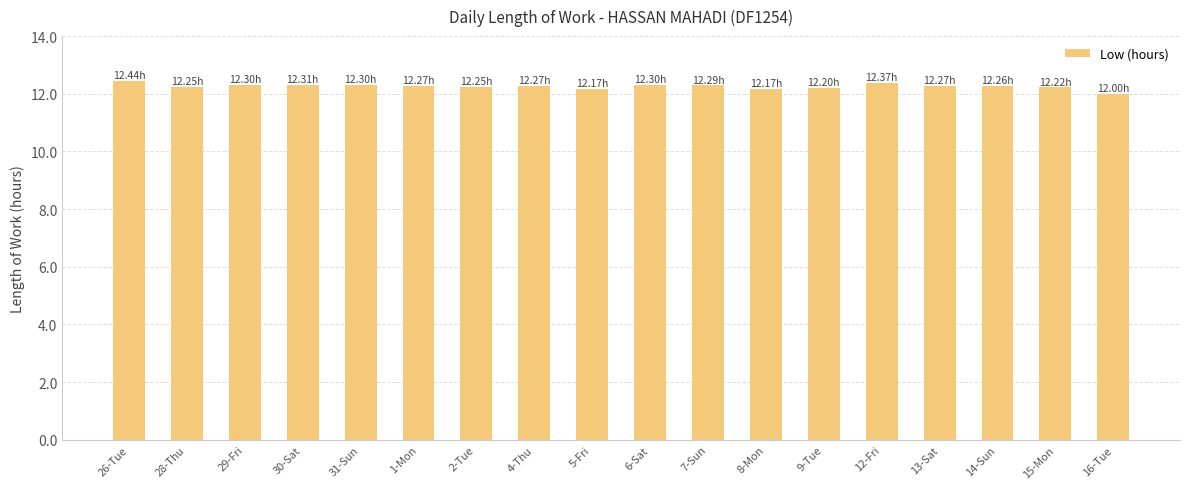

What is the sum of all values?

220.6